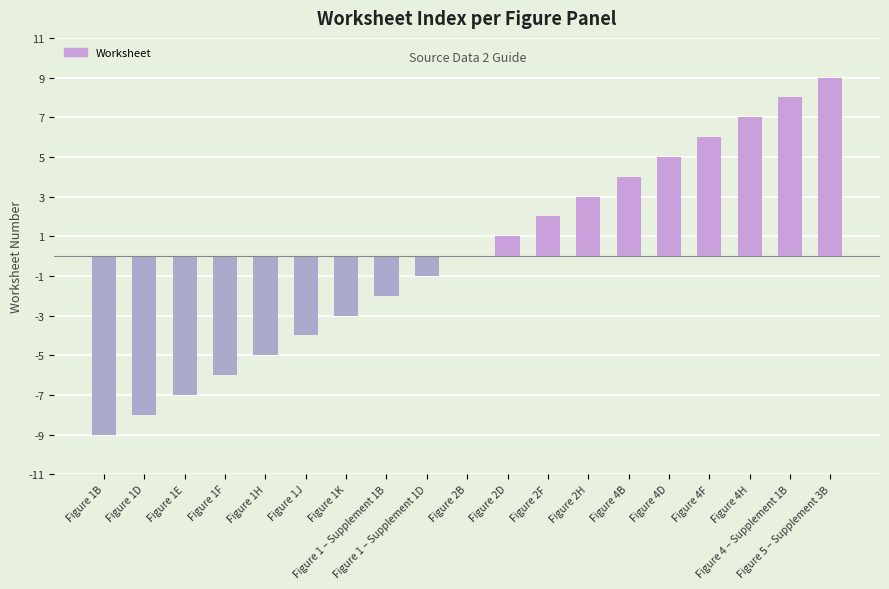

Does the chart contain stacked bars?

No